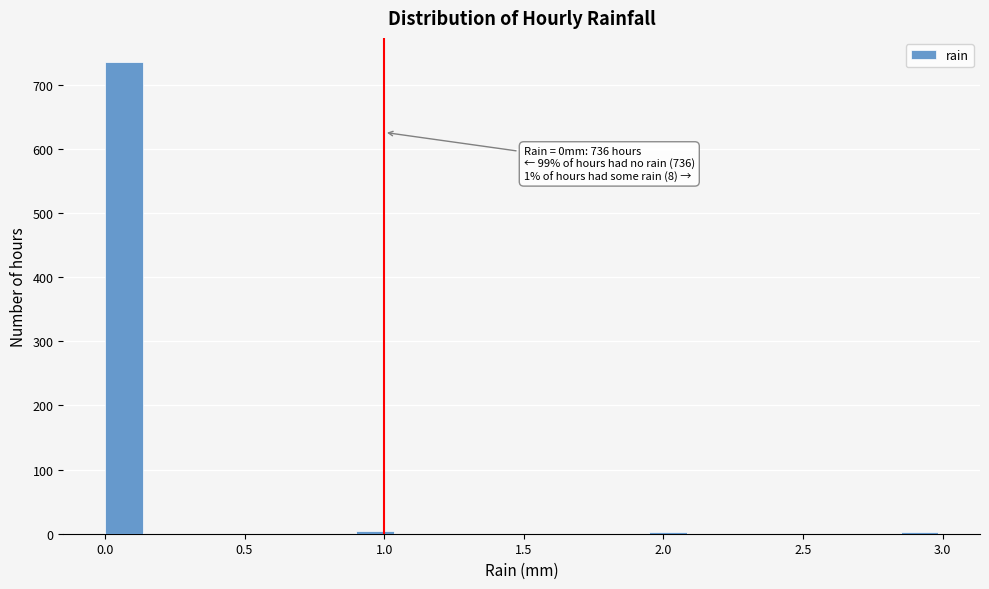

Around what value on the x-axis is the tallest bar? Give the approximate position of its centre, as read against the axis.

0.05